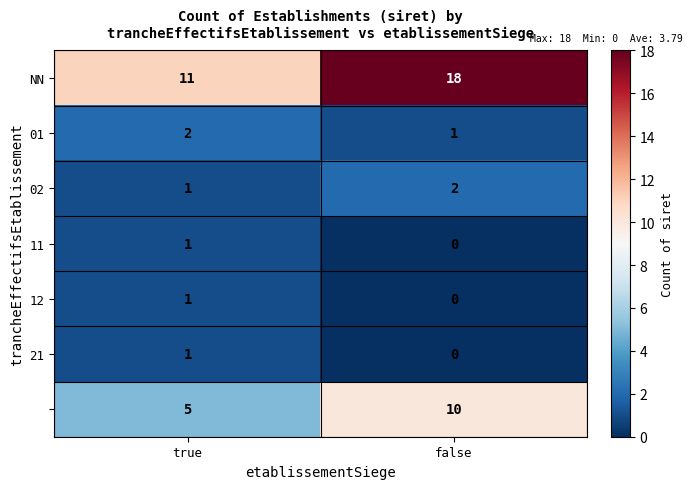

At which category does the chart reach its peak across all series?

false